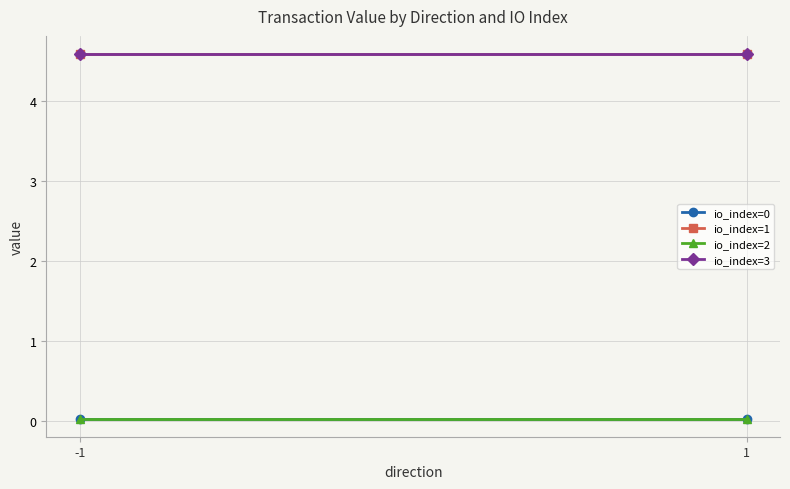

At which label does io_index=0 reach its minimum?

-1